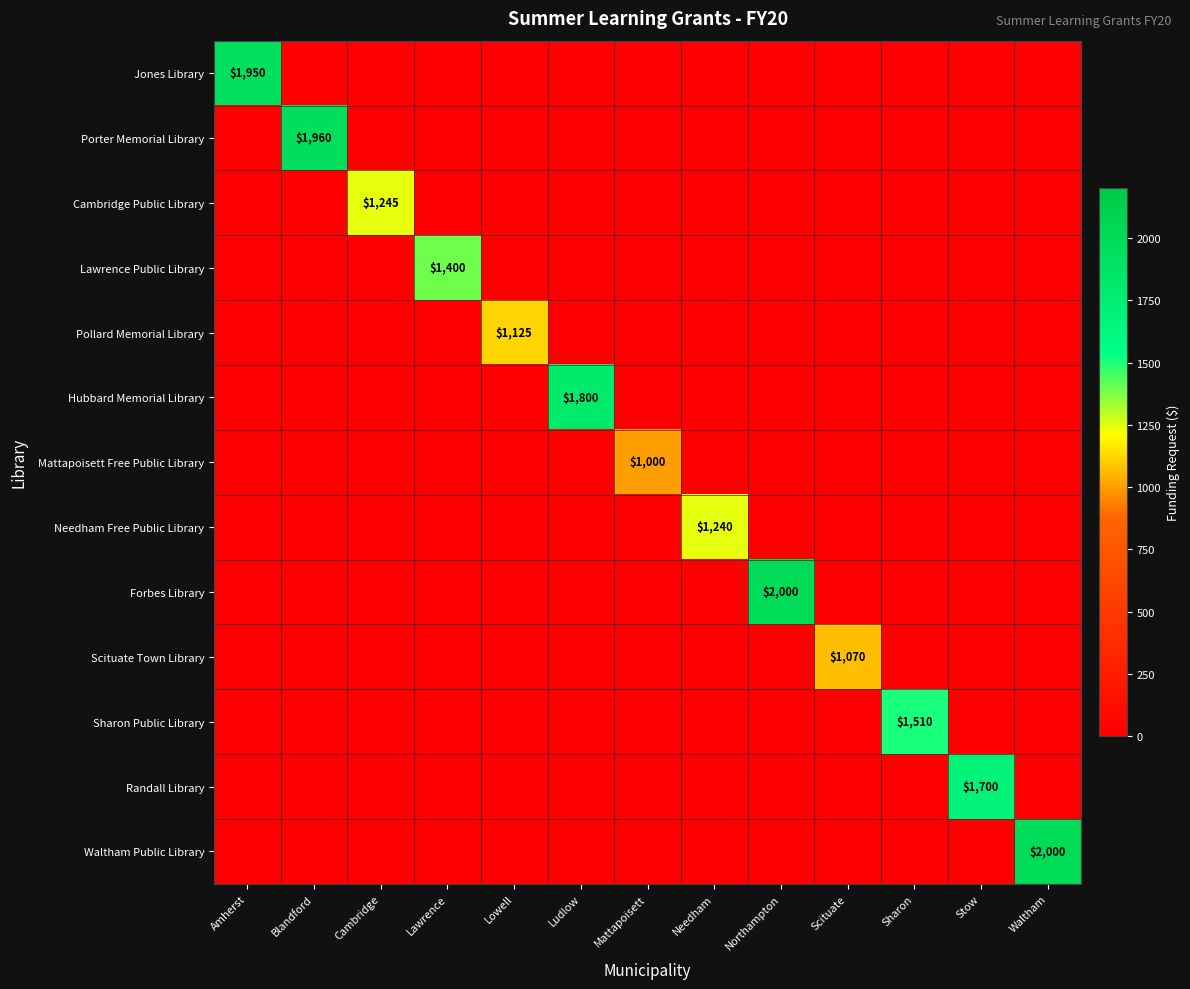

Between Stow and Waltham, which is larger?

Stow